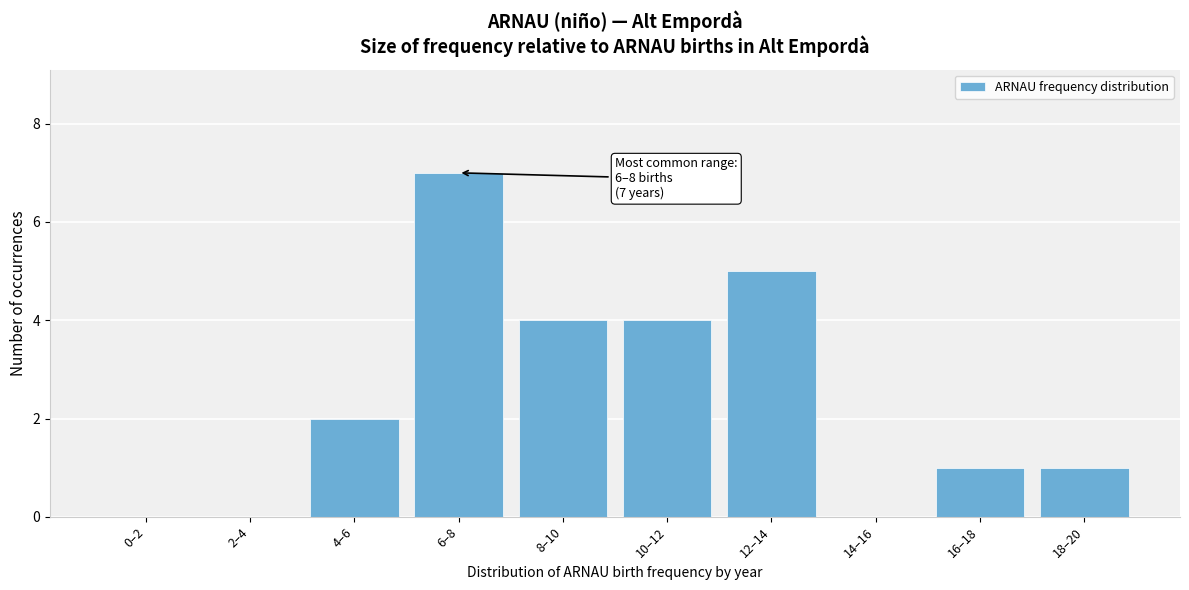

Reading left to right, what are all the values shown in this chart?

0–2=0	2–4=0	4–6=2	6–8=7	8–10=4	10–12=4	12–14=5	14–16=0	16–18=1	18–20=1